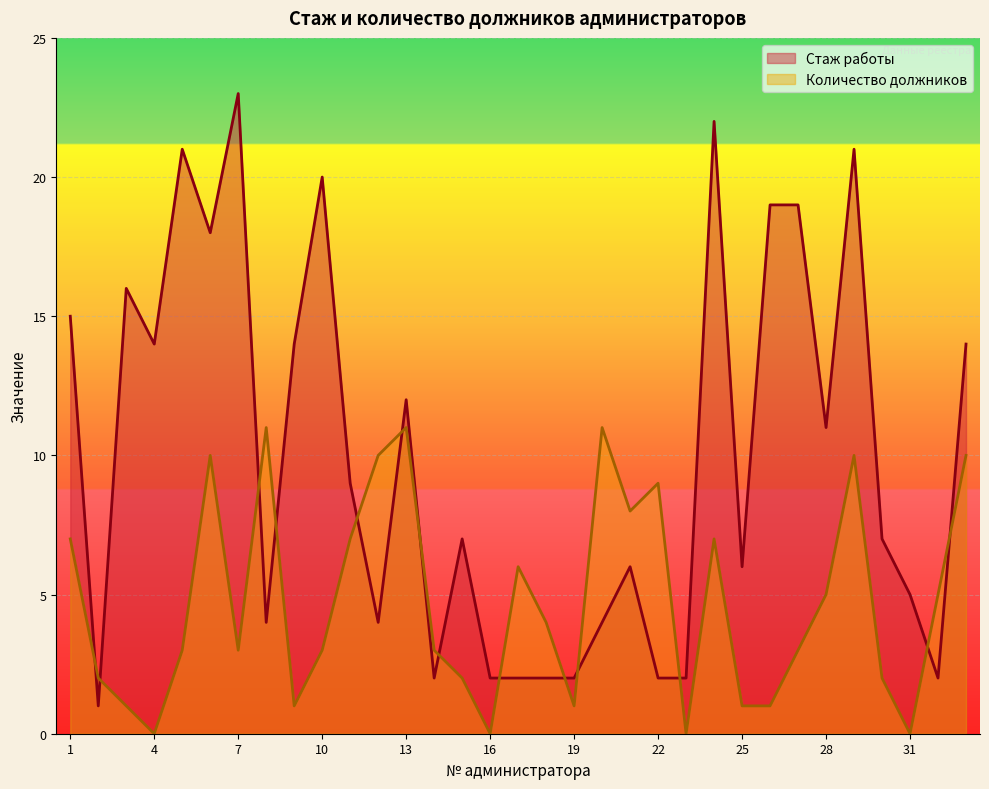

What is the maximum value for Стаж работы?

23